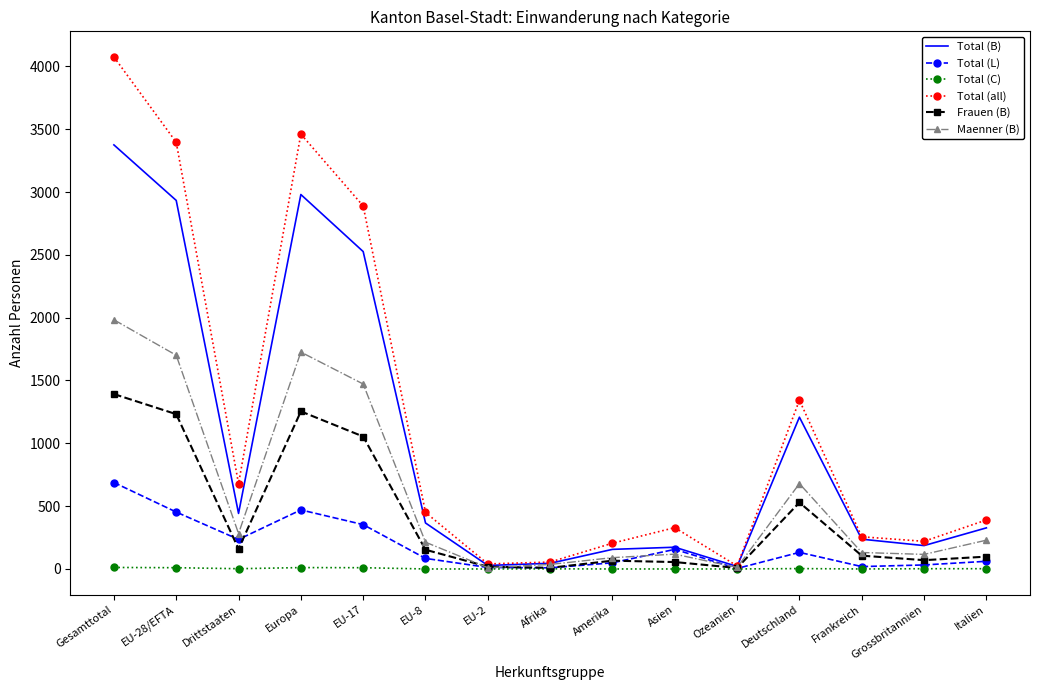

At which label does Total (B) first exceed 327?

Gesamttotal